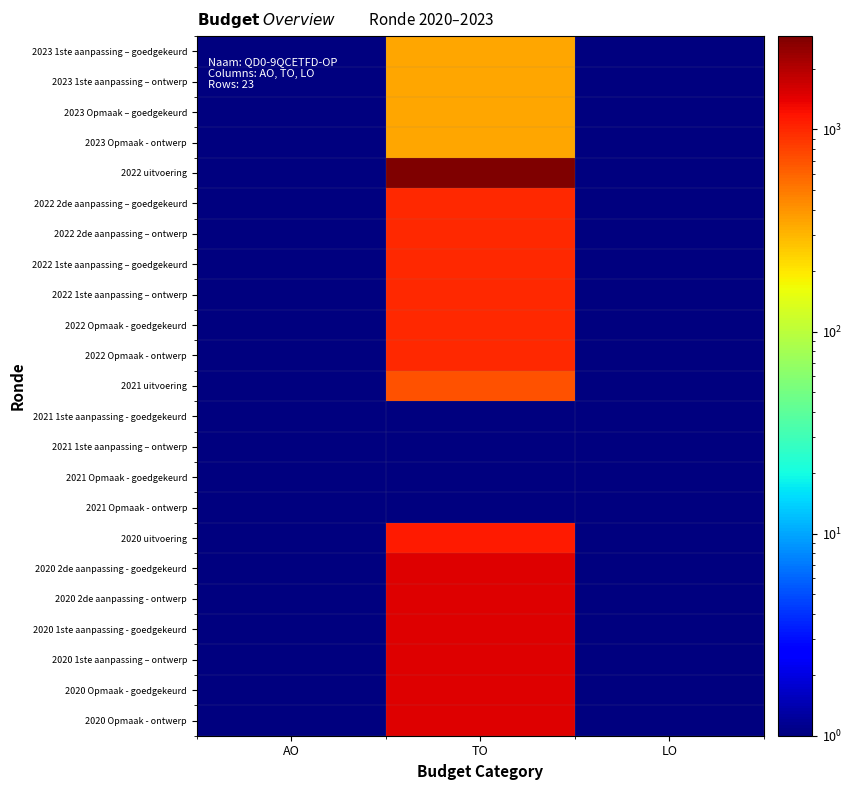

Between TO and AO, which is larger?

TO